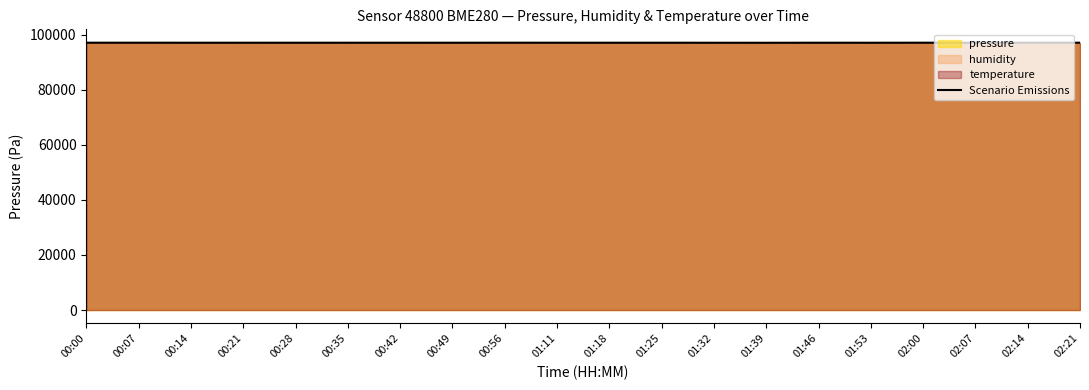

Reading right to left, list all the values displayed in this chart.

02:21=97039.8	02:14=97041.4	02:07=97039.8	02:00=97042.2	01:53=97027.6	01:46=97035.4	01:39=97019.0	01:32=97025.0	01:25=97035.4	01:18=97033.6	01:11=97038.0	00:56=97040.6	00:49=97036.2	00:42=97029.4	00:35=97031.0	00:28=97034.6	00:21=97032.0	00:14=97037.2	00:07=97040.6	00:00=97039.8